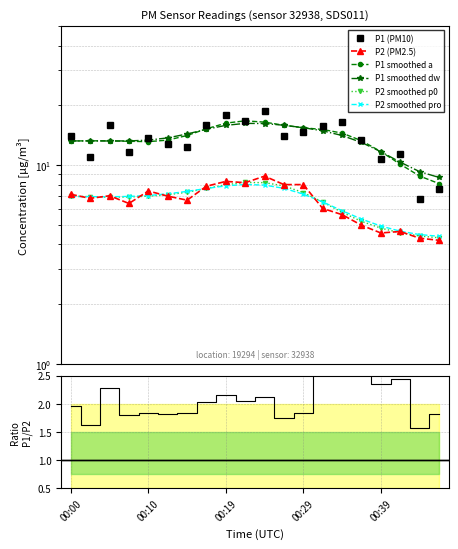

At 00:41, list the series in order from largest to smallest.

P1, P2